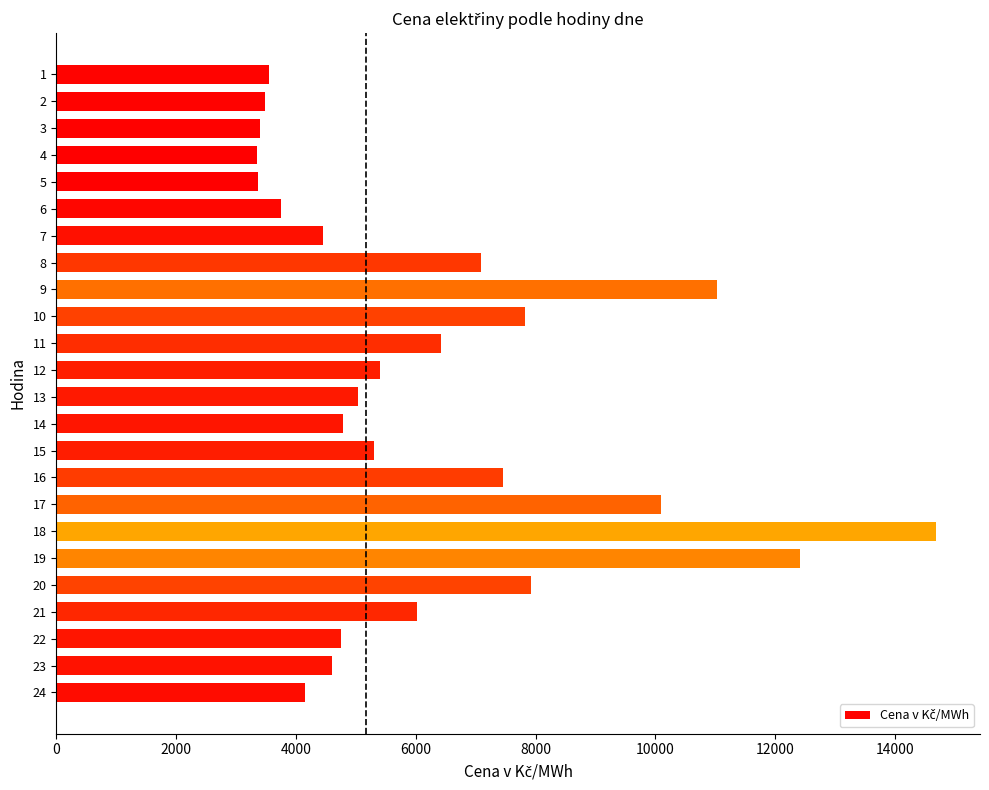

Which label corresponds to the largest value in the chart?

18